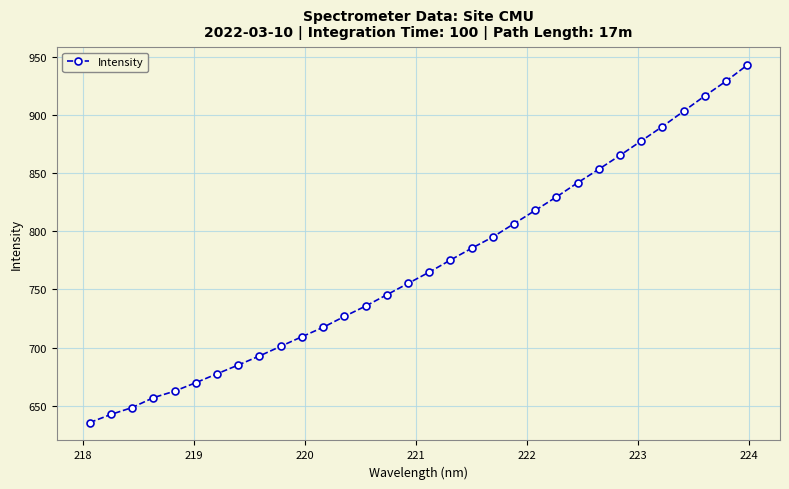

What is the minimum value shown in the chart?

635.6